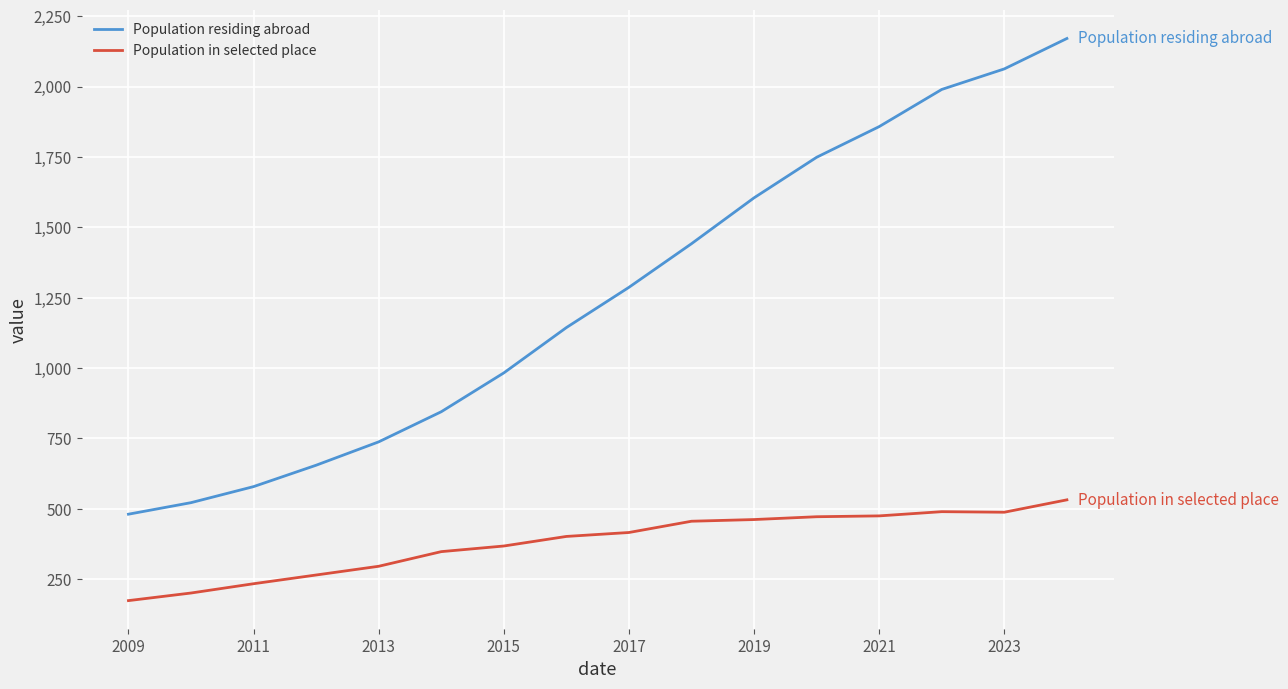

What is the difference between the maximum and minimum values in the Population in selected place series?

358